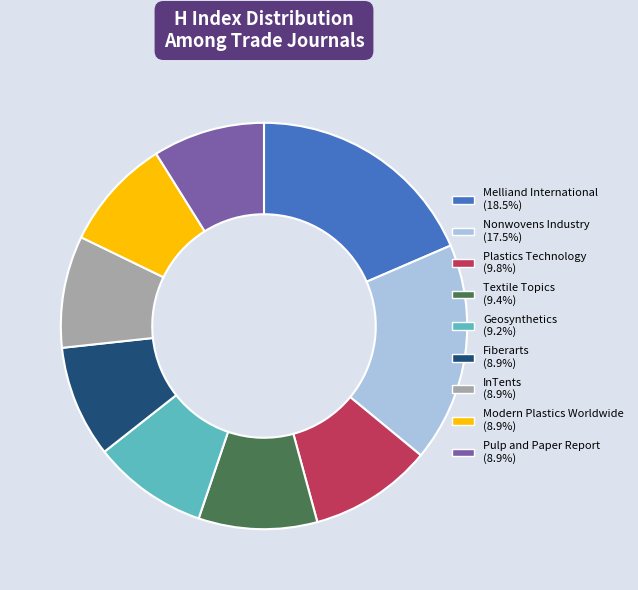

Is there any slice that represents more than half of the pie?

No